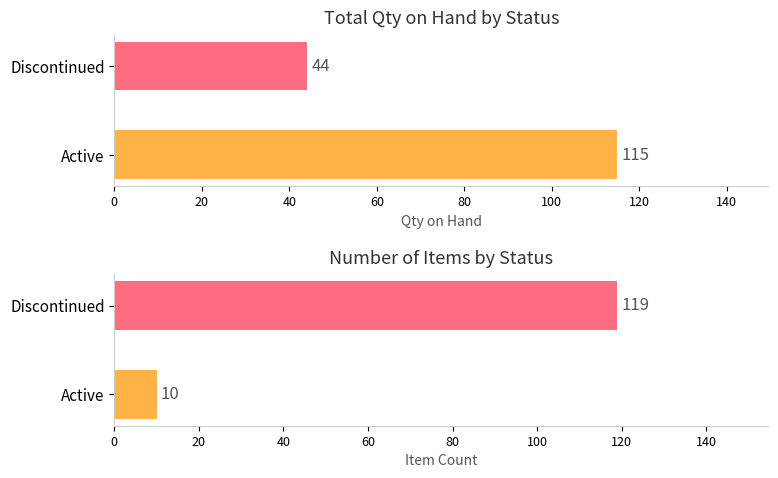

How many series are shown in this chart?

2